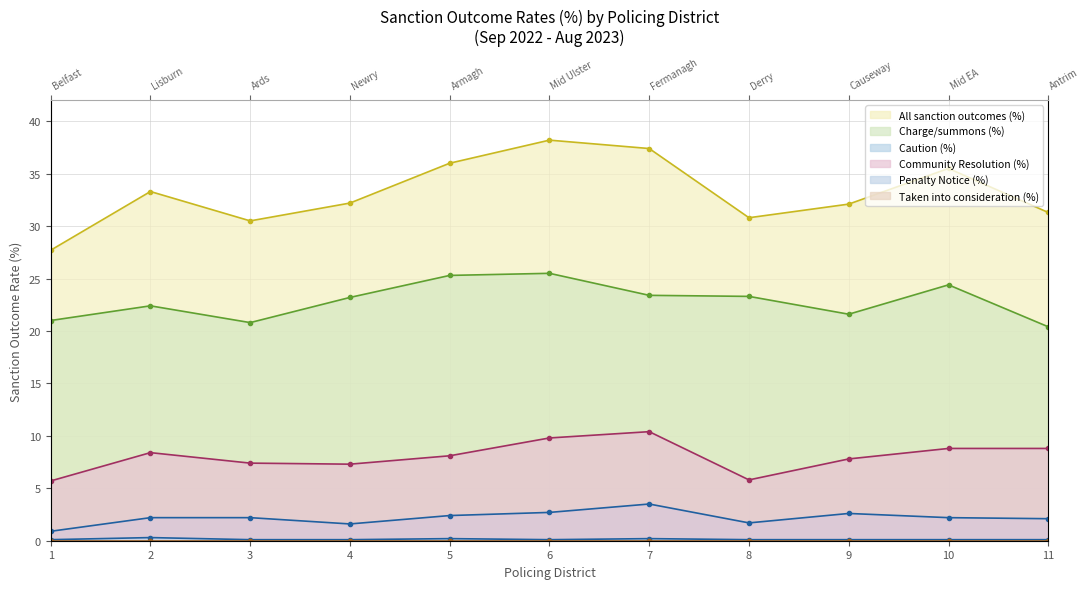

What is the greatest value displayed?

38.2